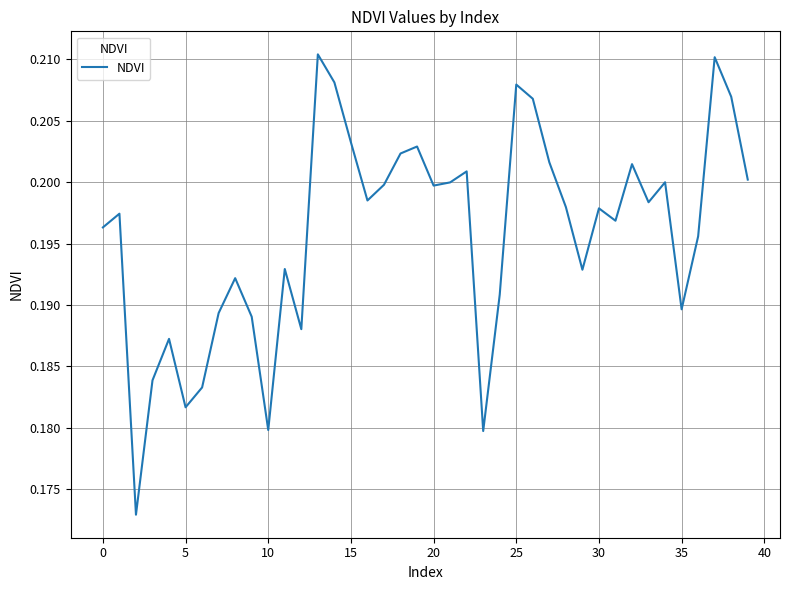

What is the value of the 19th point from the left?

0.2